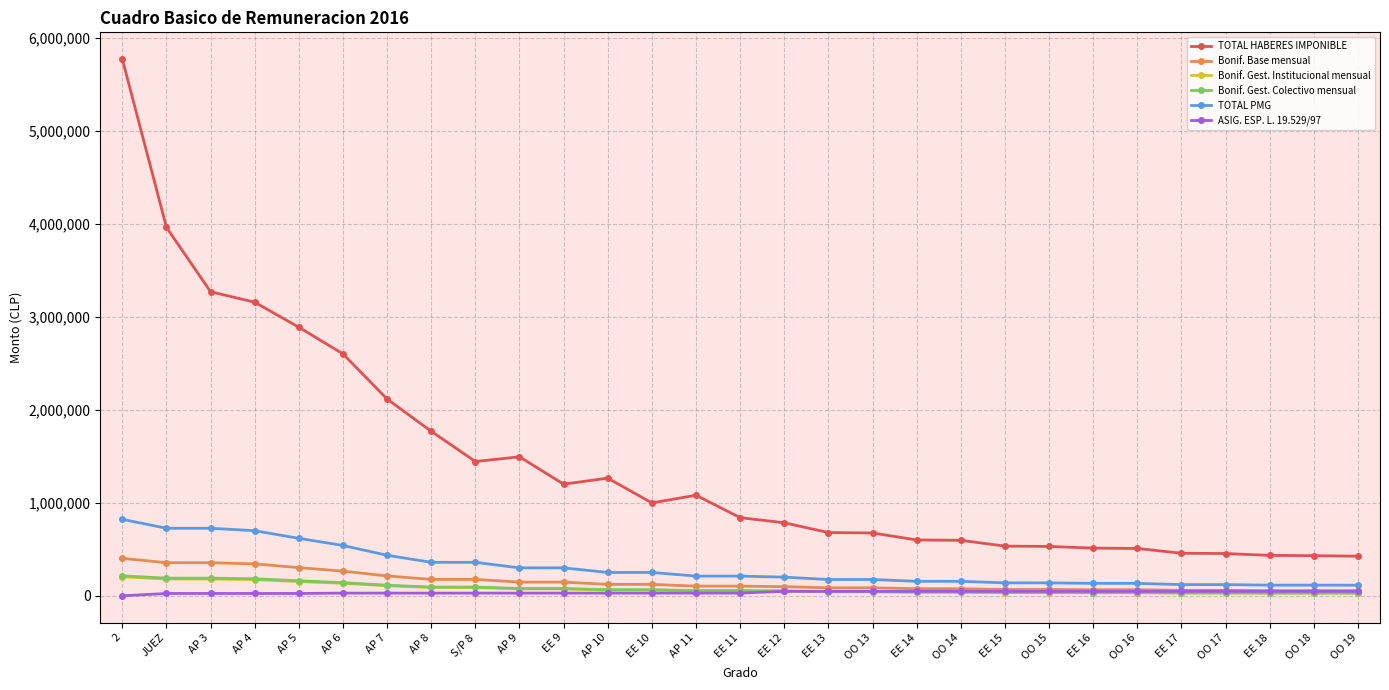

Between AP 11 and OO 14, which series saw the biggest shift?

TOTAL HABERES IMPONIBLE